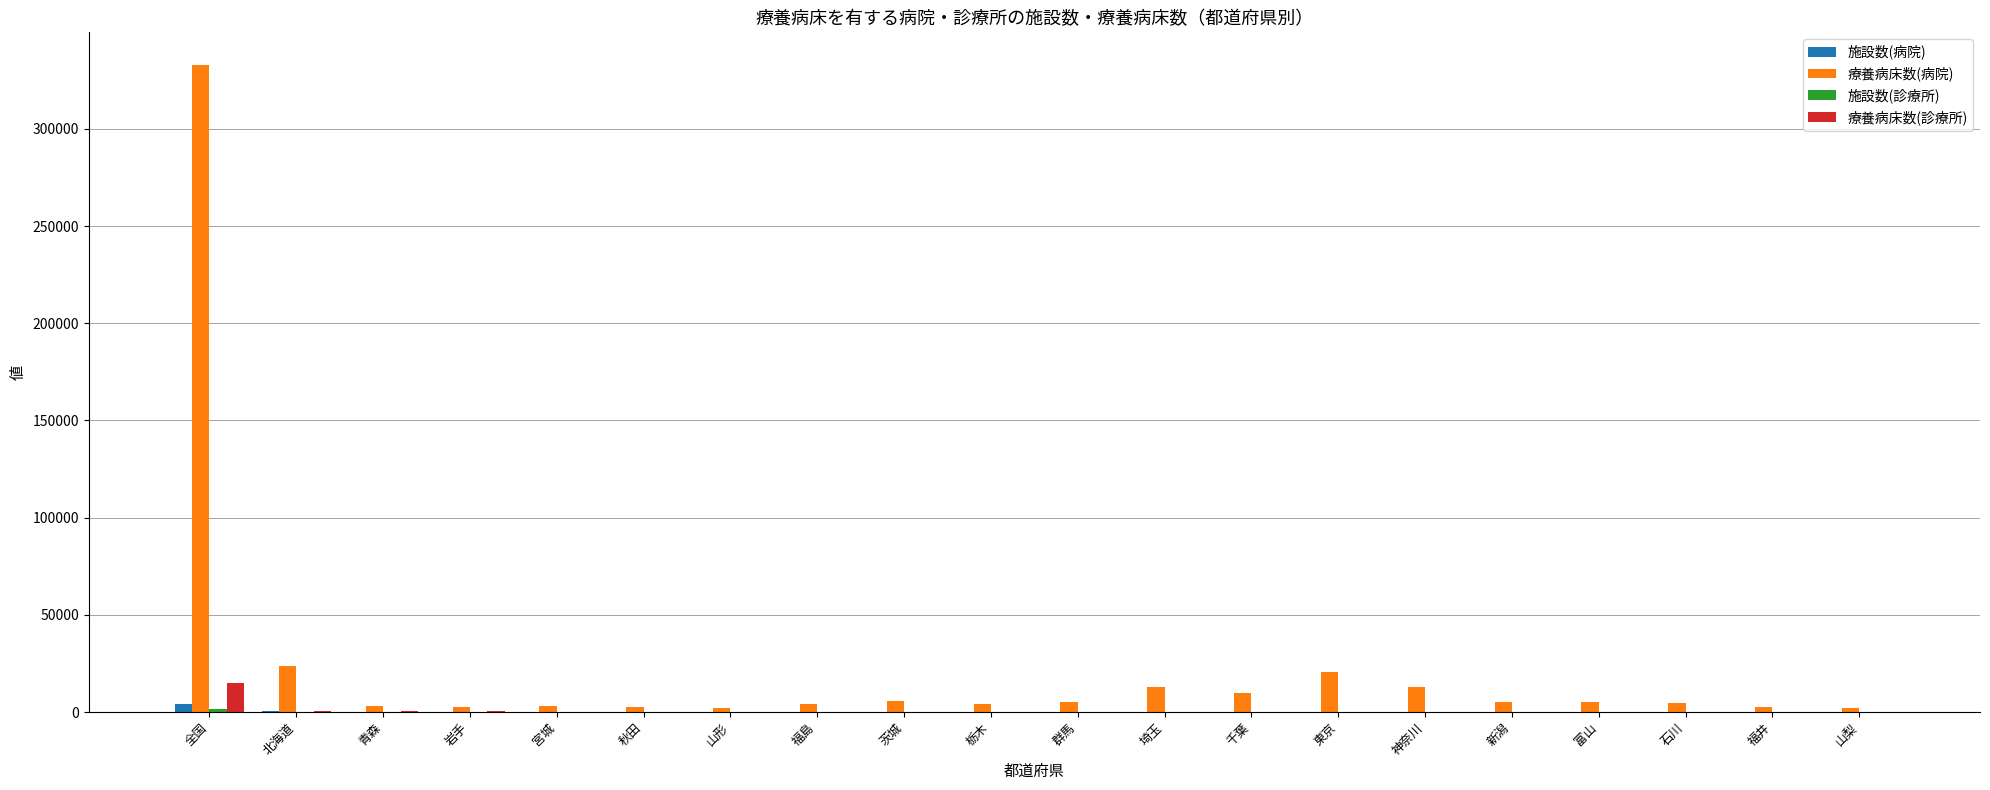

The 療養病床数(病院) series shows 20444 at 東京. True or false?

True